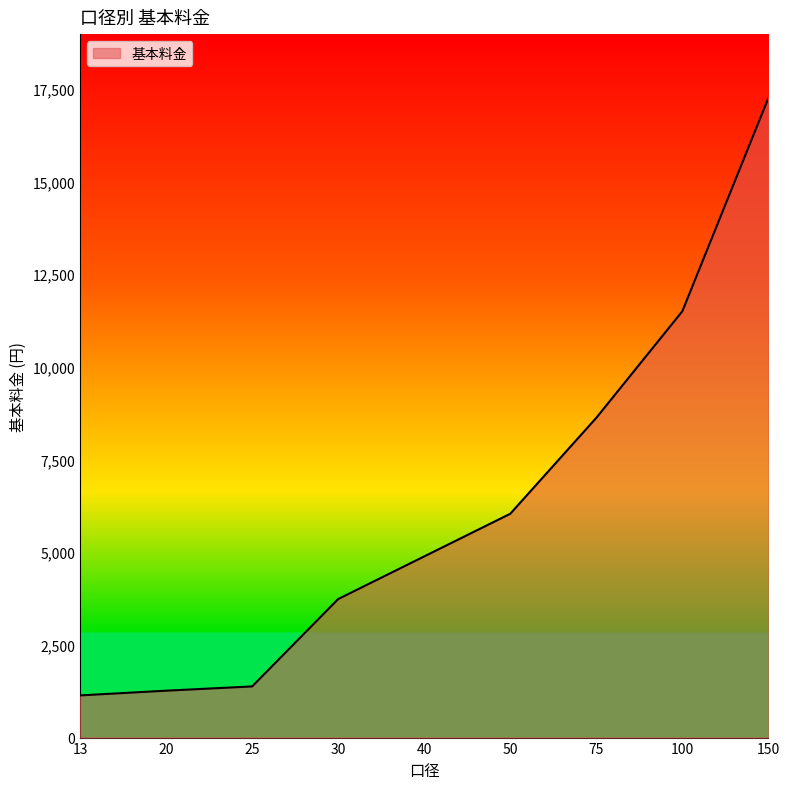

What is the difference between the values at 50 and 25?

4657